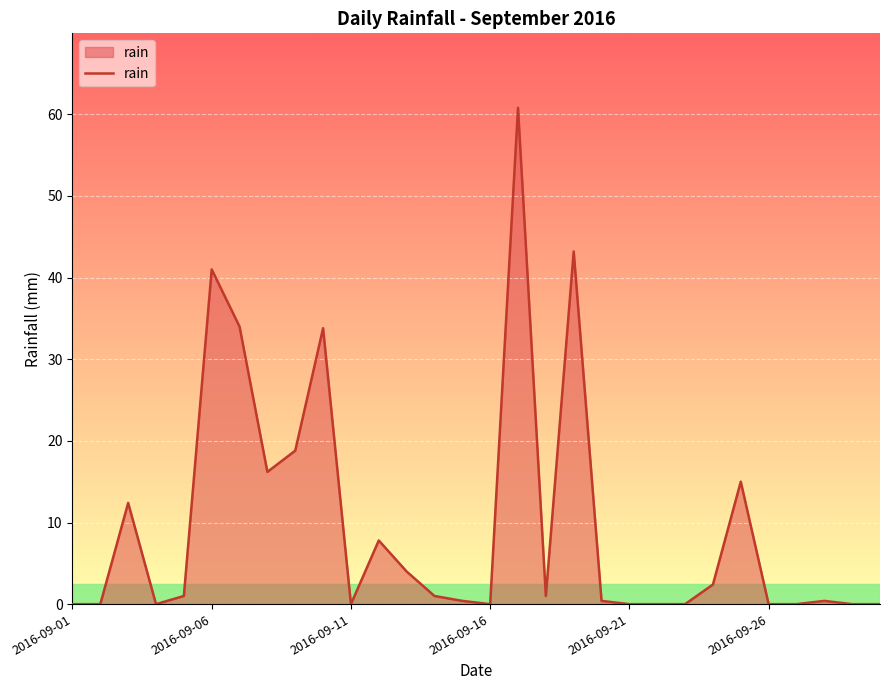

What is the maximum value shown in the chart?

60.8